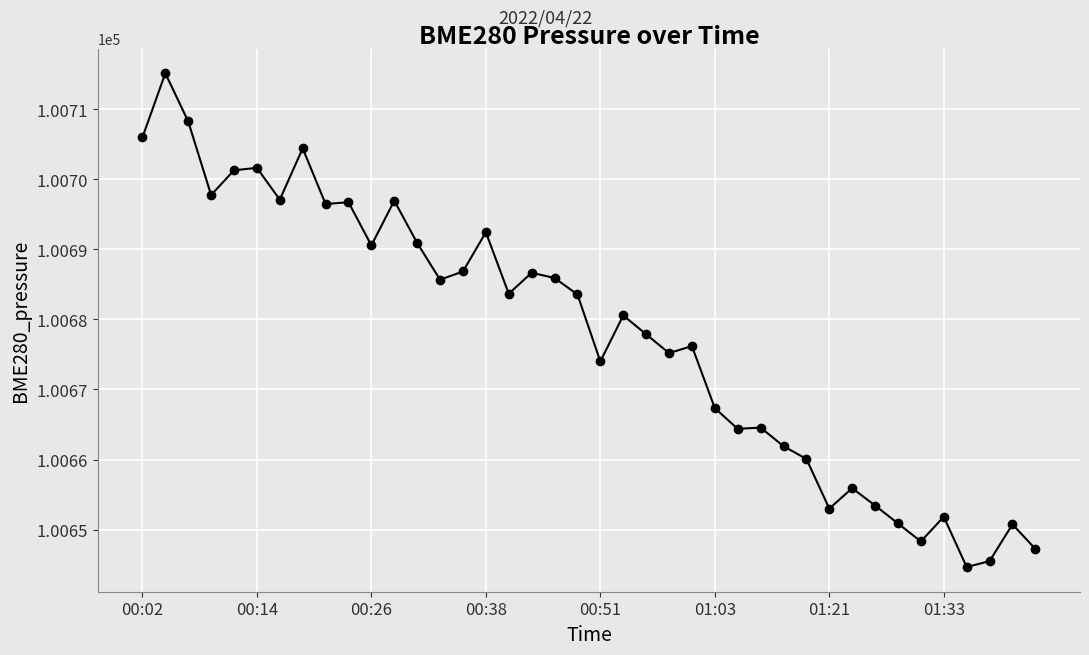

What is the minimum value shown in the chart?

100644.7